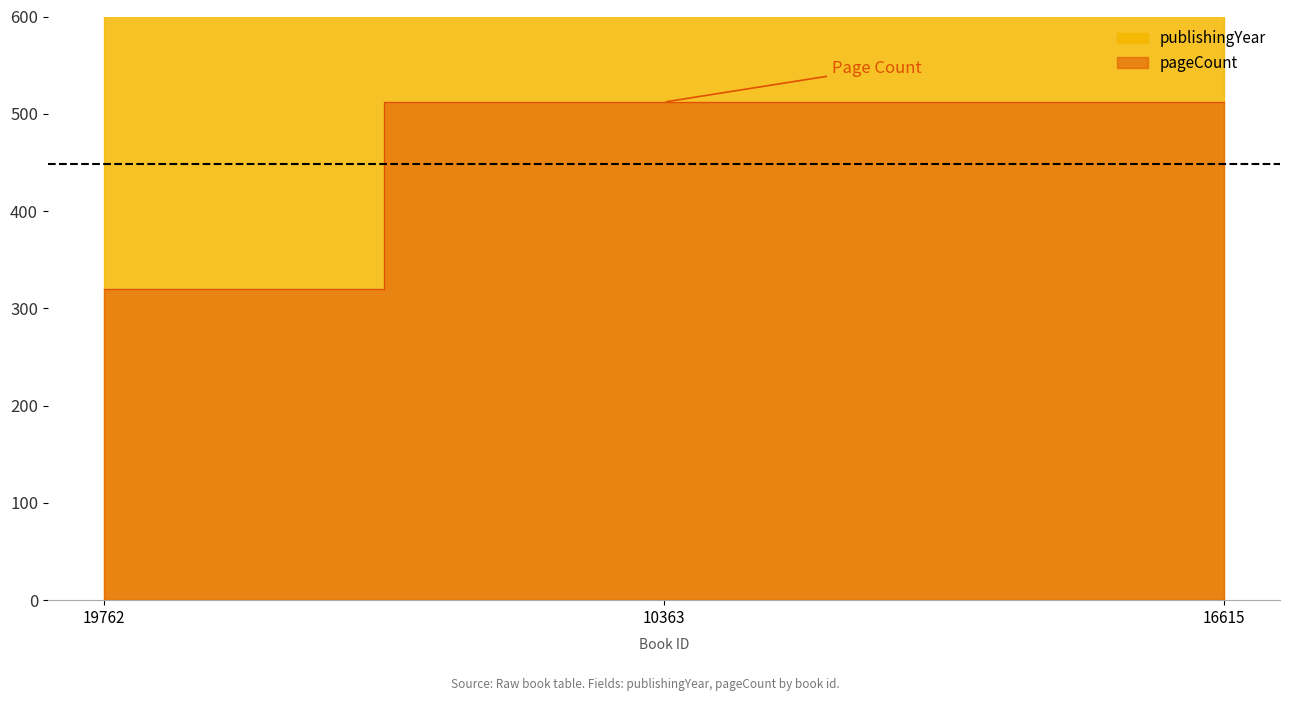

Read the pageCount value at 16615, to the nearest 5.

510